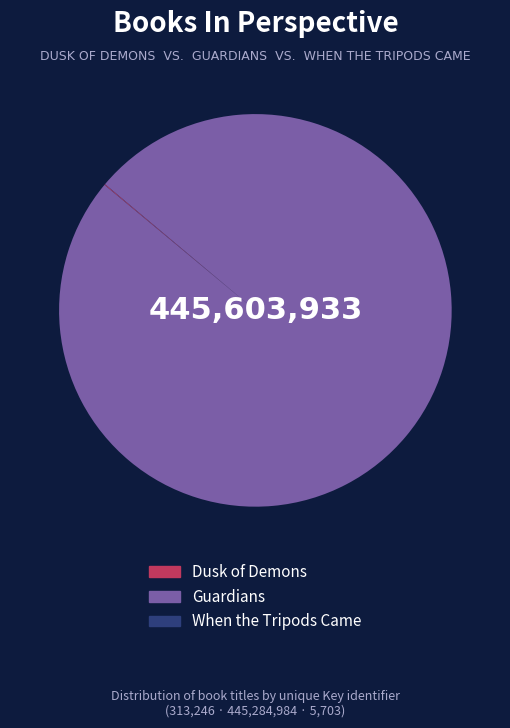

Is there a majority slice in this chart?

Yes